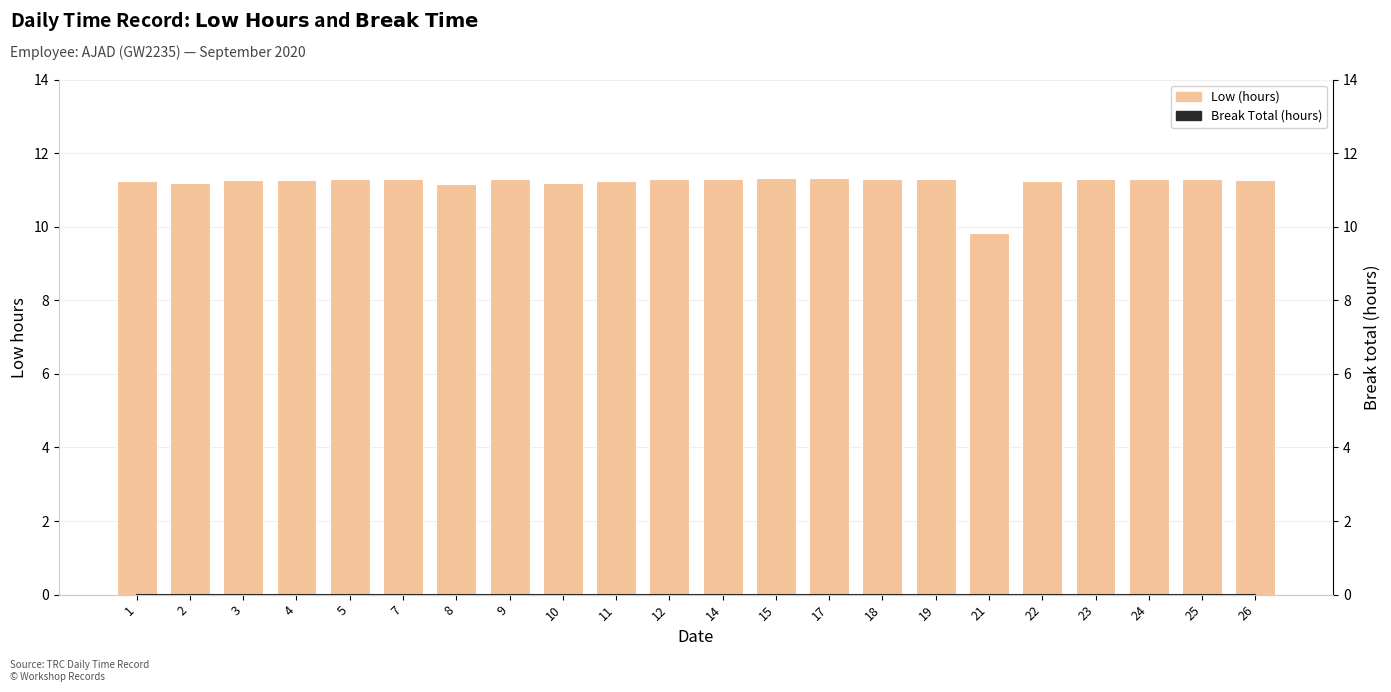

Read the Low value at 7.

11.3